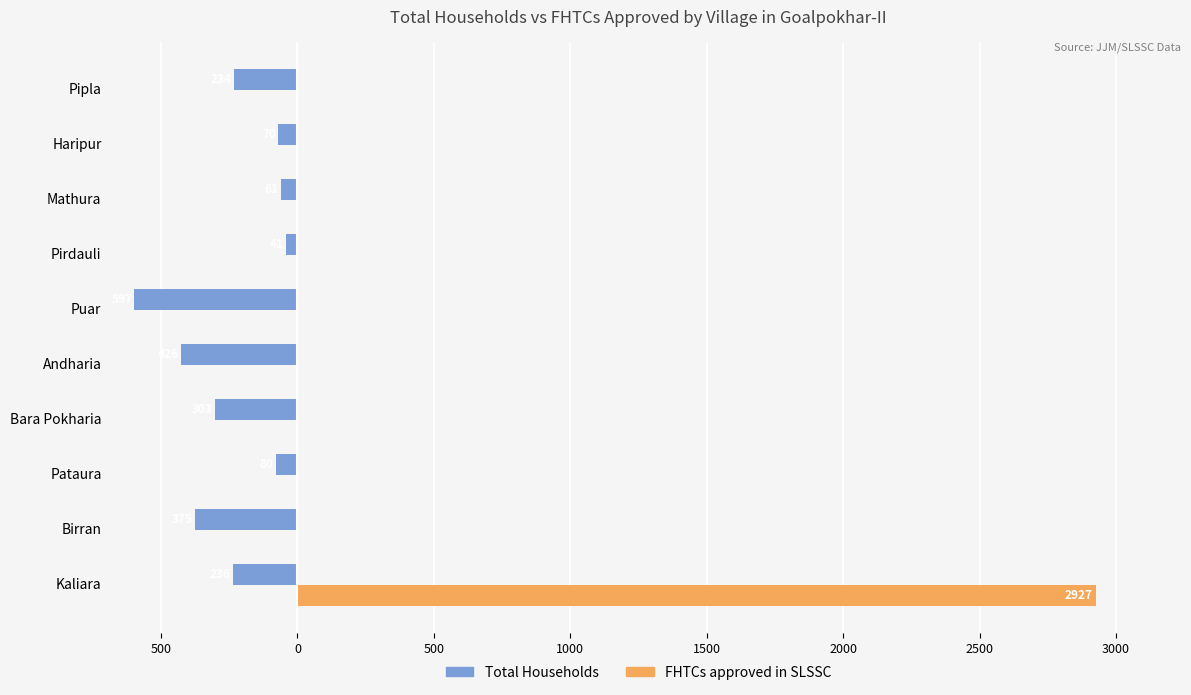

What are all the series names shown in the legend?

Total Households, FHTCs approved in SLSSC